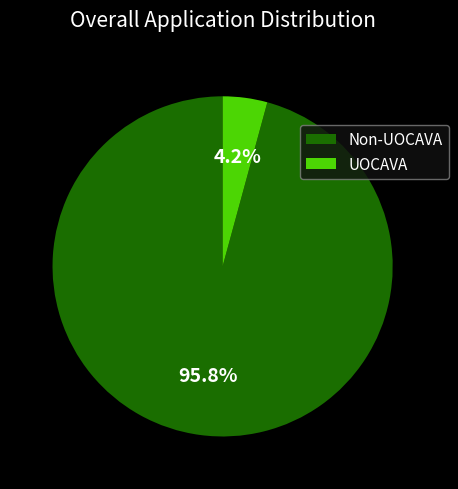

How many slices are in this pie chart?

2